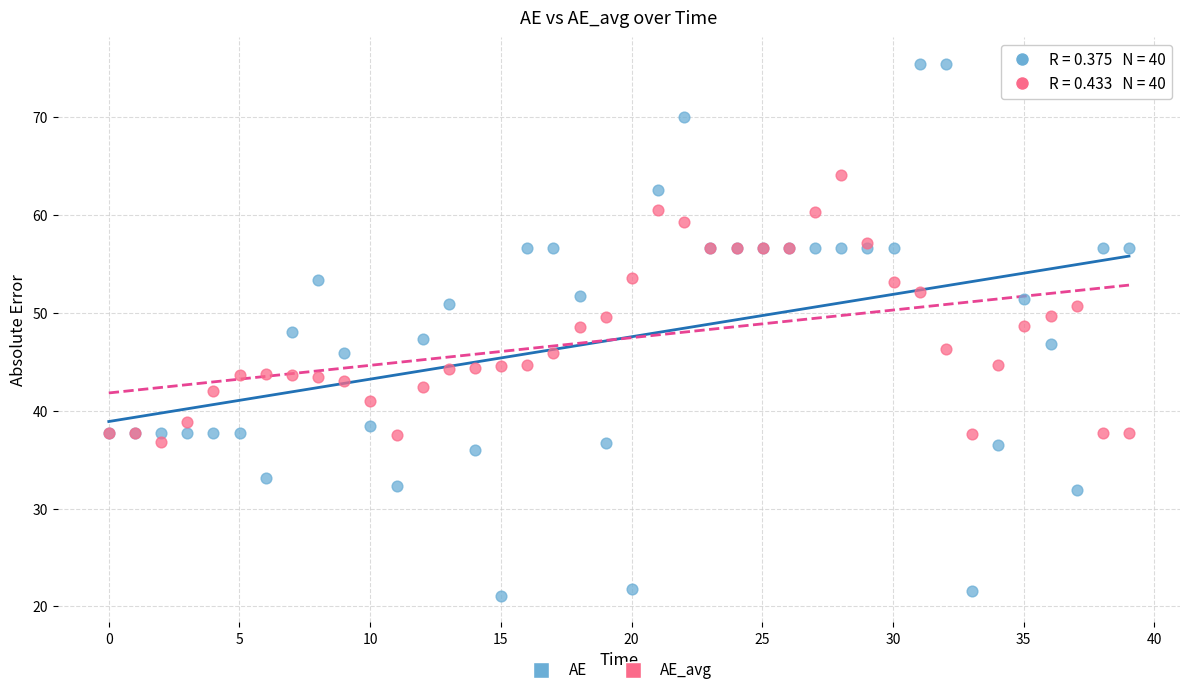

Which series contains the lowest Y value?

AE